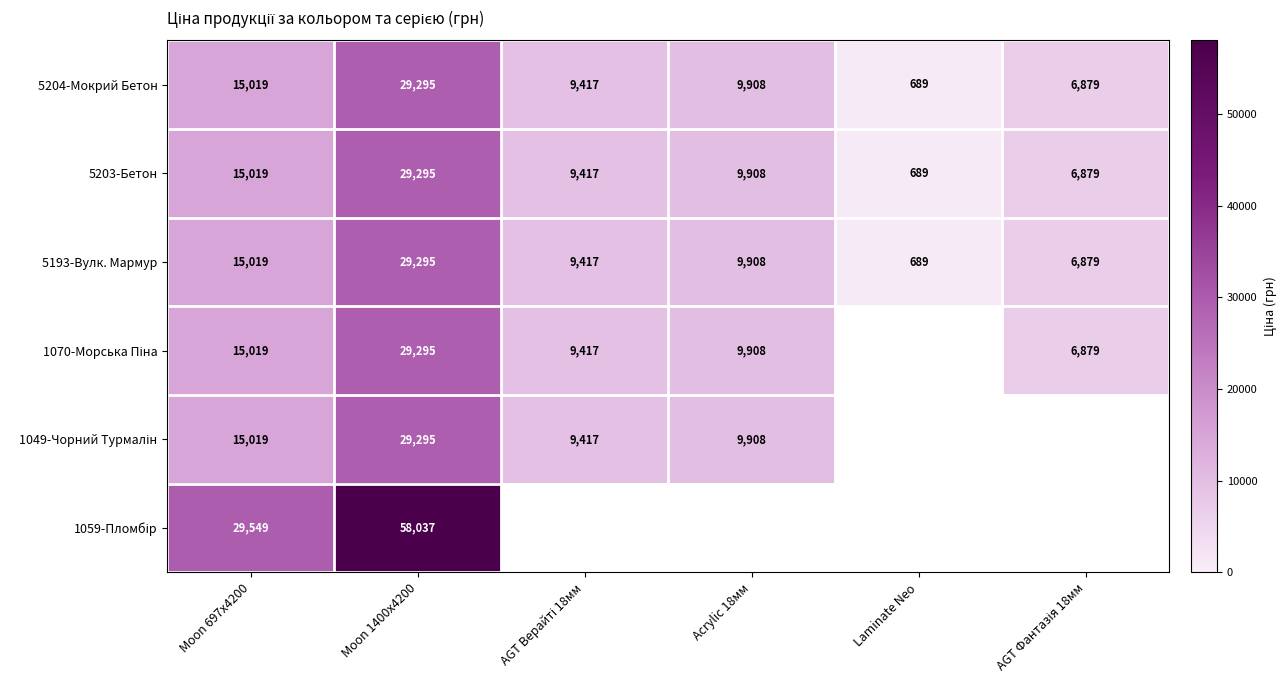

At Laminate Neo, list the series in order from smallest to largest.

1070-Морська Піна, 1049-Чорний Турмалін, 1059-Пломбір, 5204-Мокрий Бетон, 5203-Бетон, 5193-Вулк. Мармур